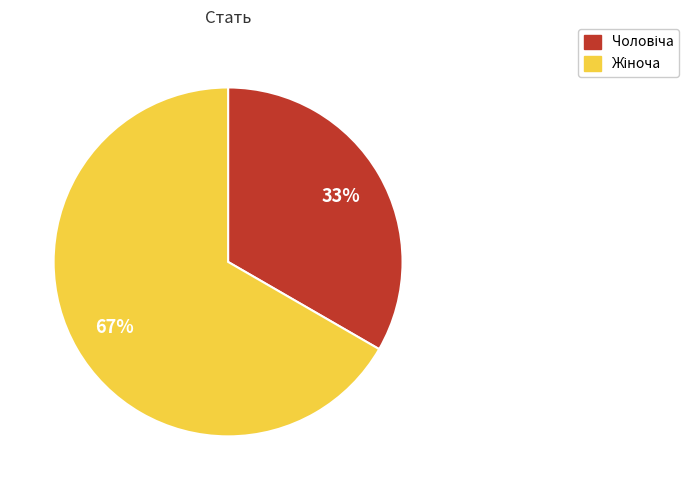

To the nearest percent, what is the average slice percentage?

50%